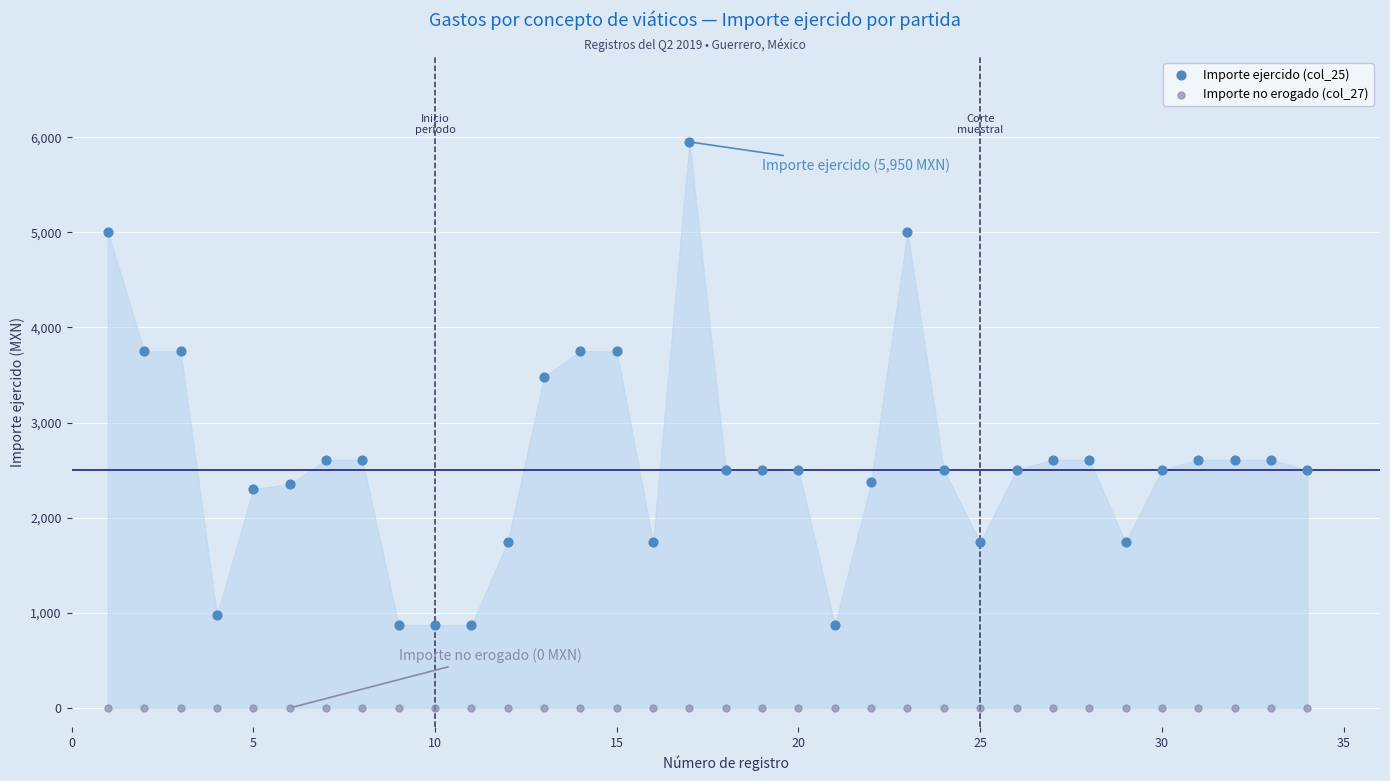

Which series contains the lowest Y value?

Importe no erogado (col_27)